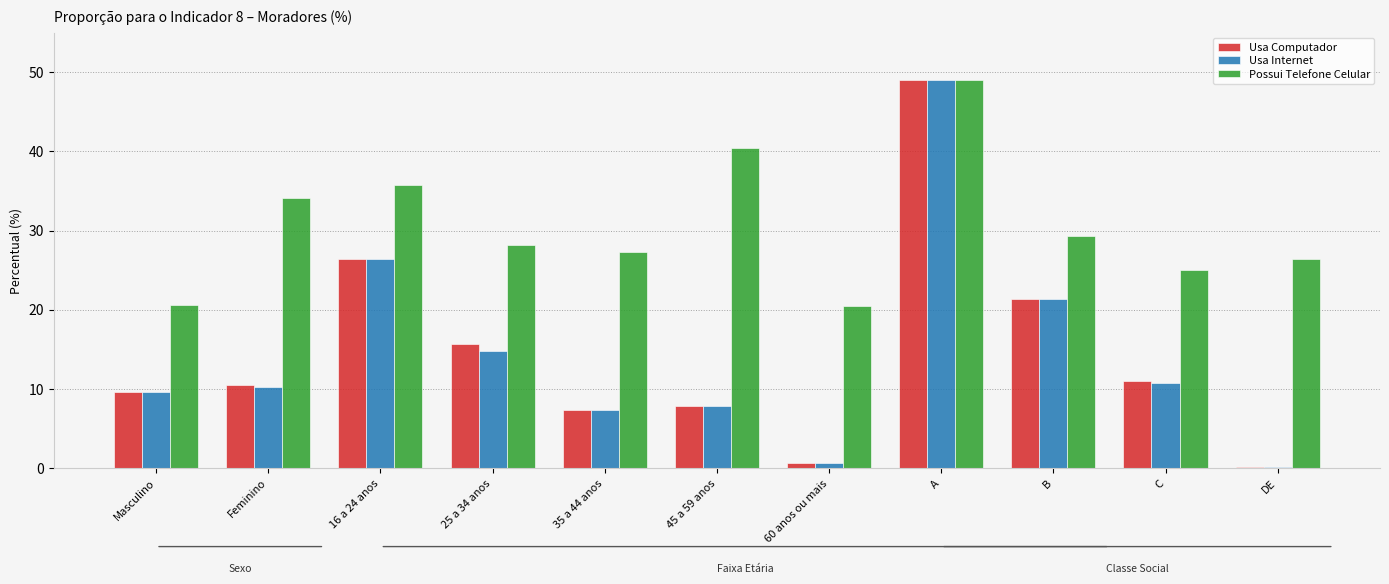

Between C and DE, which series saw the biggest shift?

Usa Computador